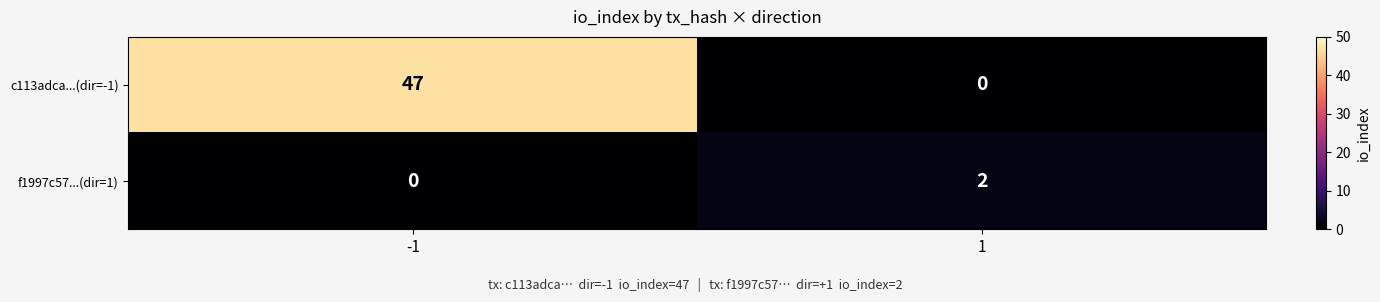

Is it true that c113adca...(dir=-1) equals 10 at -1?

False